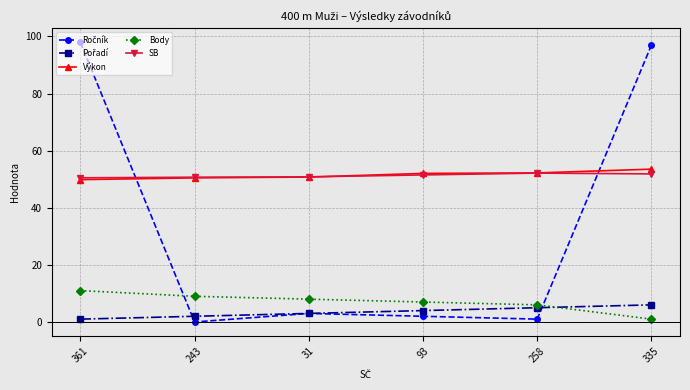

What is the difference between the maximum and minimum values in the Body series?

10.0